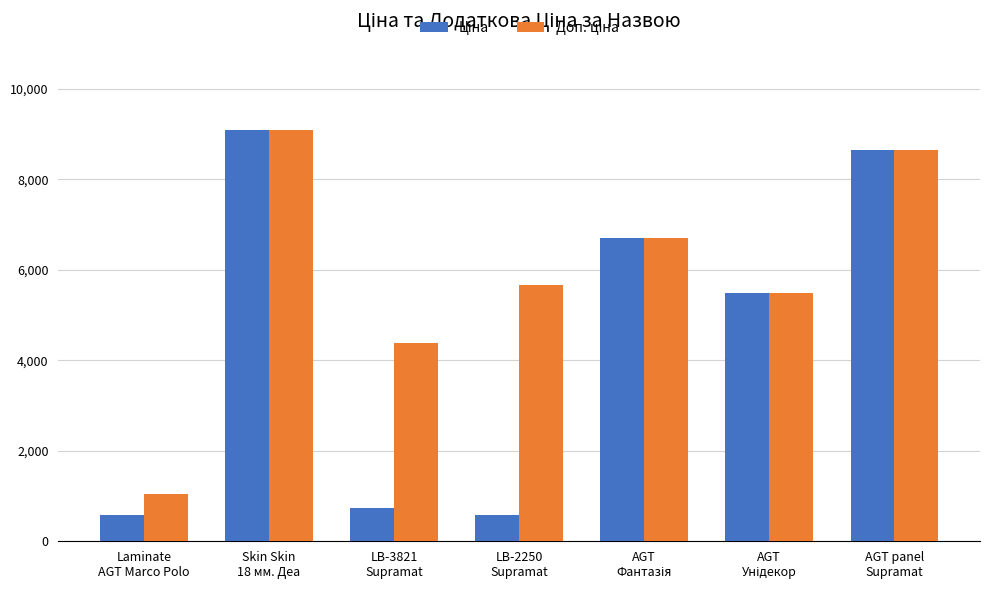

What is the maximum value shown in the chart?

9092.0